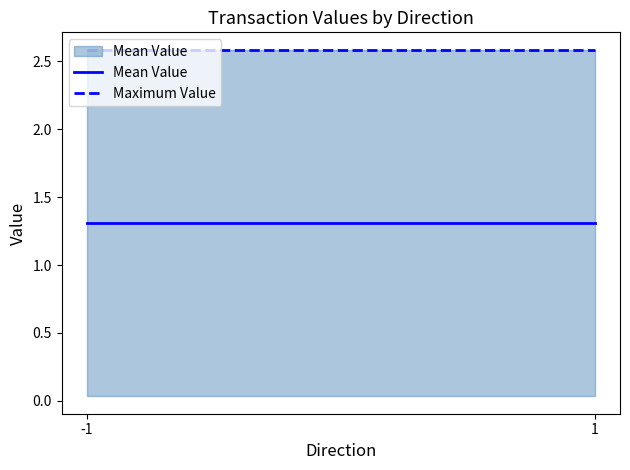

How many series are shown in this chart?

2